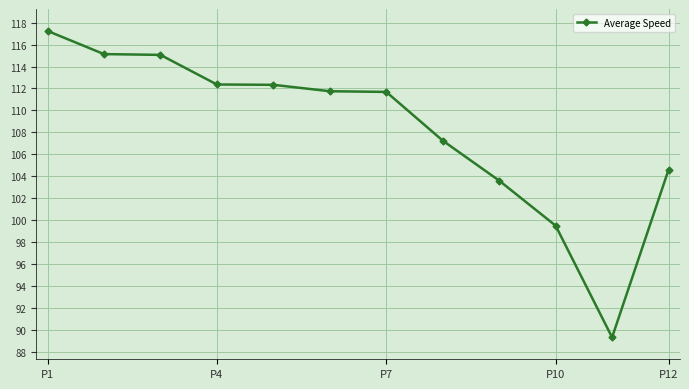

What is the value of the 6th point from the left?

111.7